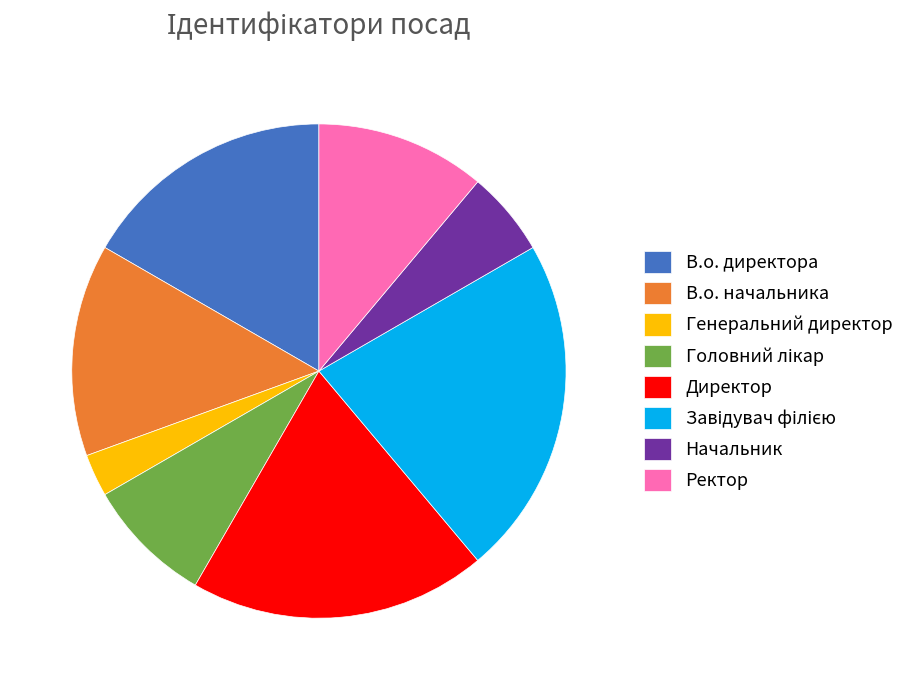

Is the sum of В.о. начальника and Генеральний директор greater than half?

No